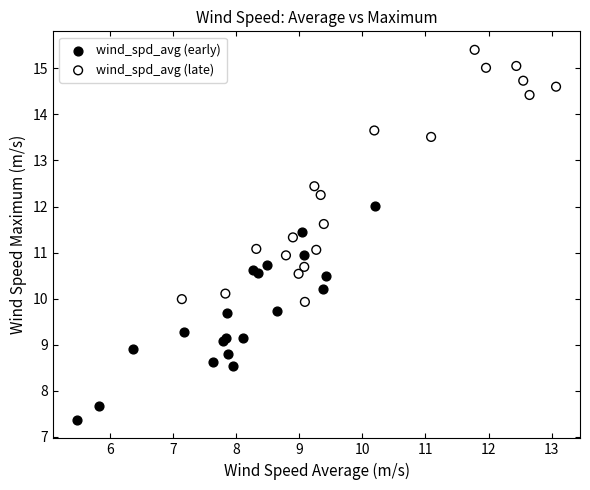

Which series has the widest spread of Y values?

wind_spd_avg (late)